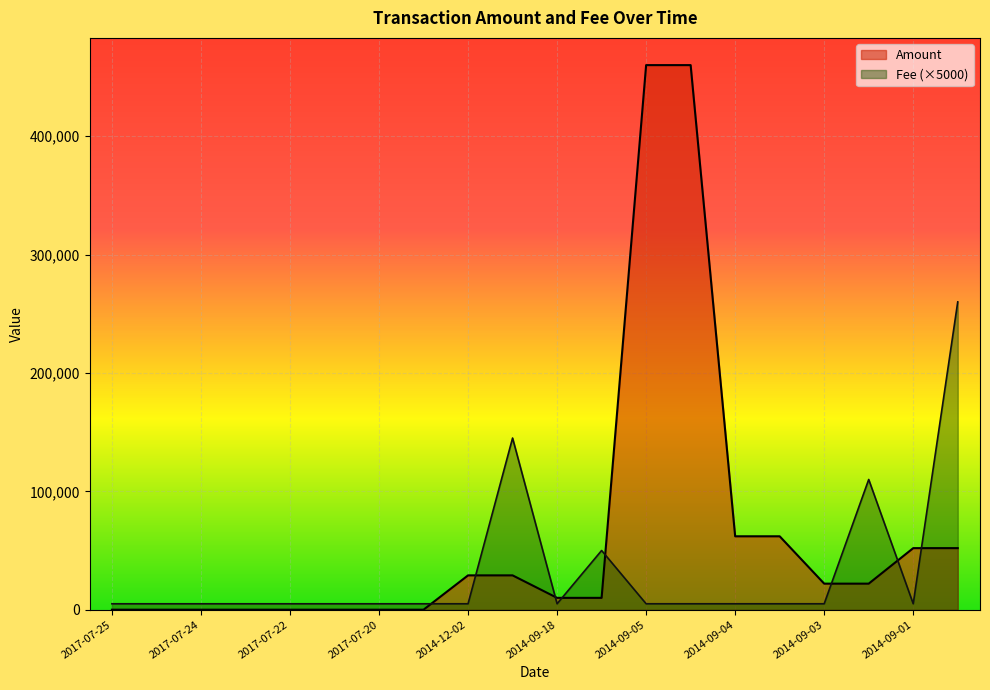

The value of Amount at 2017-07-24 is 0. True or false?

True